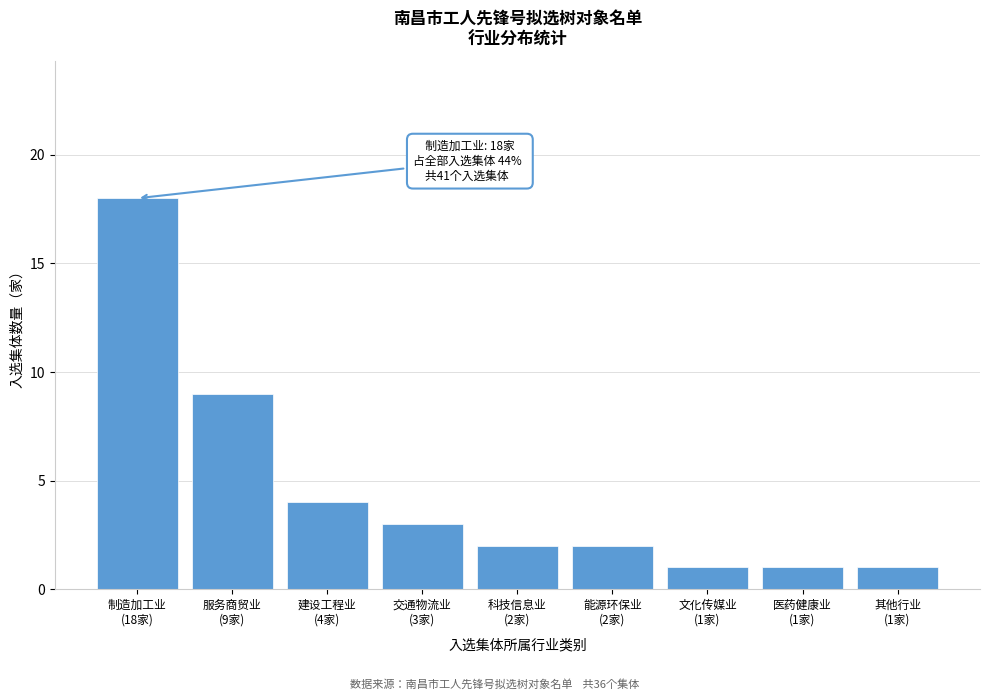

Reading right to left, what are all the values shown in this chart?

1	1	1	2	2	3	4	9	18